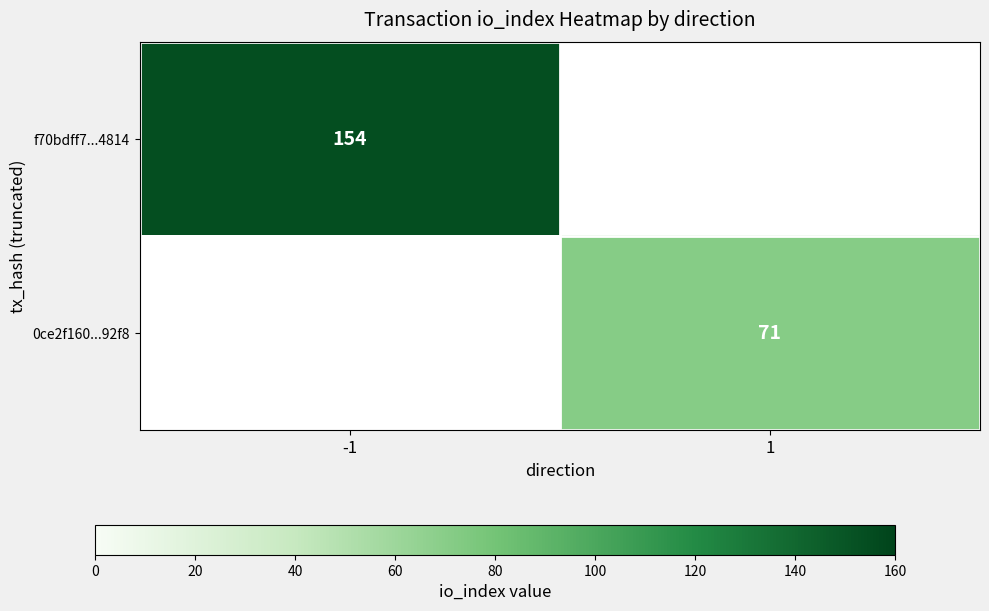

The value of 0ce2f160...92f8 at 1 is 39. True or false?

False